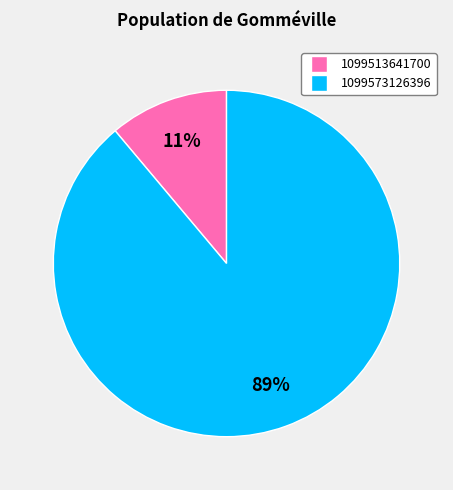

Which category has the biggest portion of the pie?

1099573126396